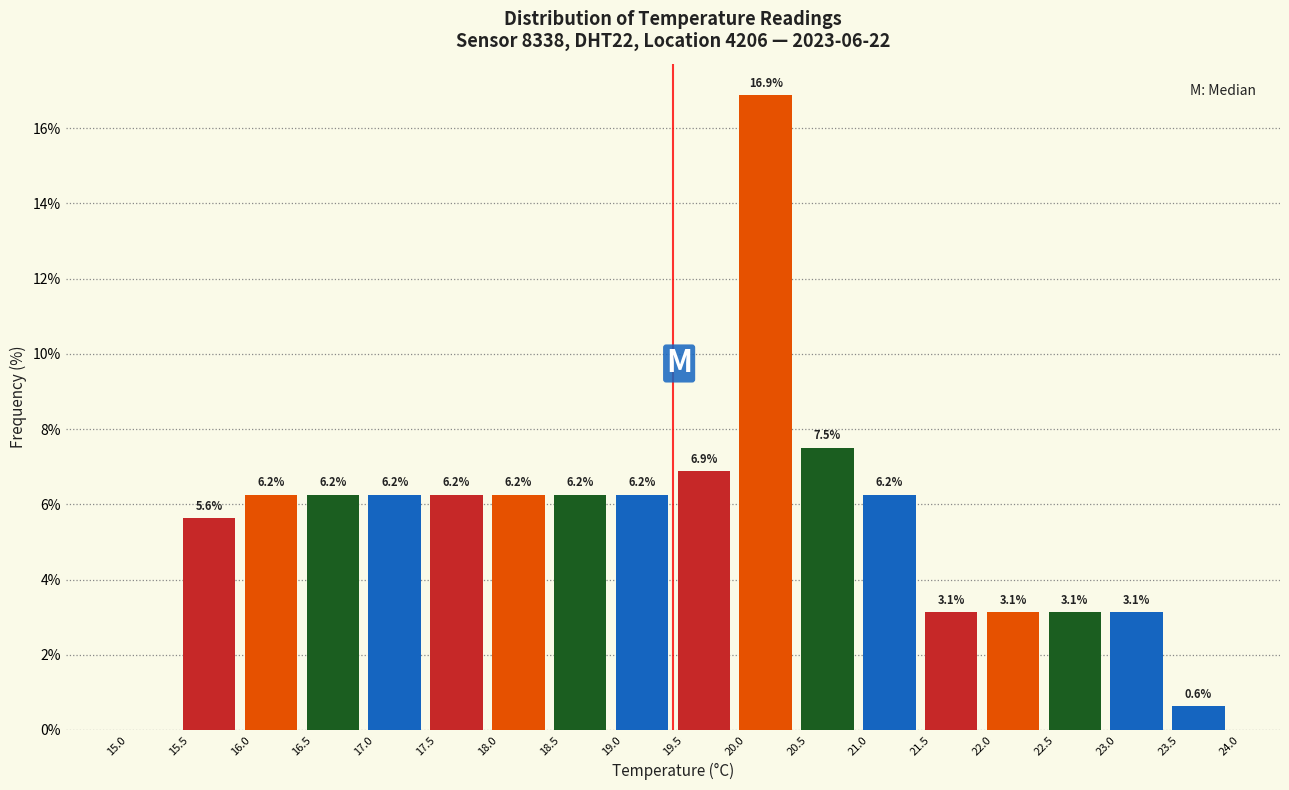

Over which range of the x-axis is the bar tallest?

20.0 to 20.5